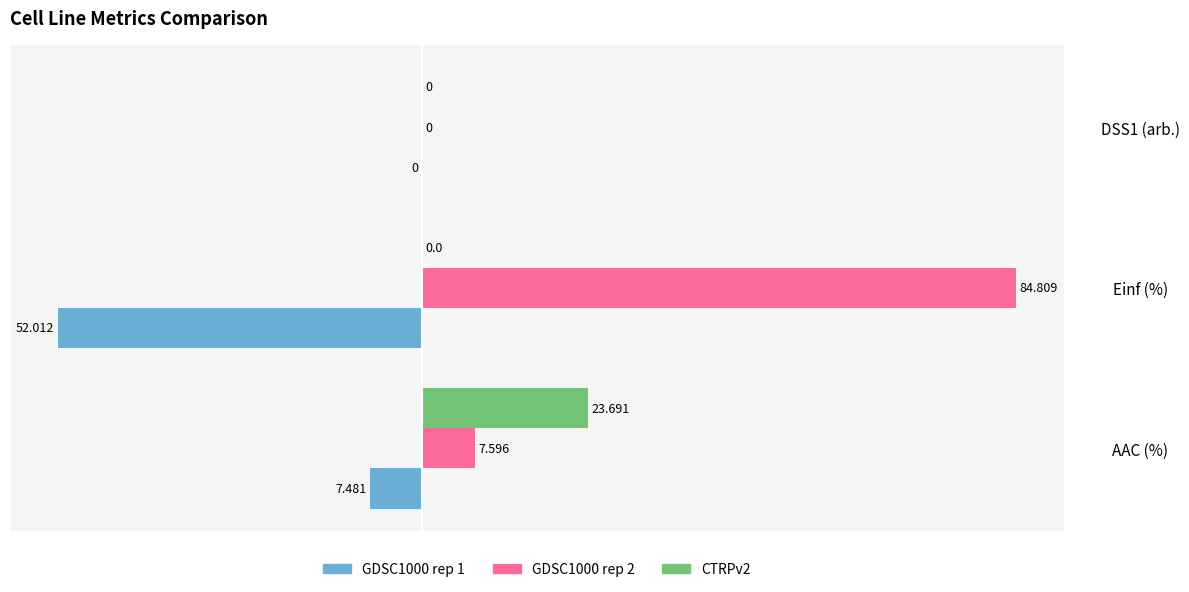

Is the value of CTRPv2 at AAC (%) greater than the value of GDSC1000 rep 1 at AAC (%)?

Yes